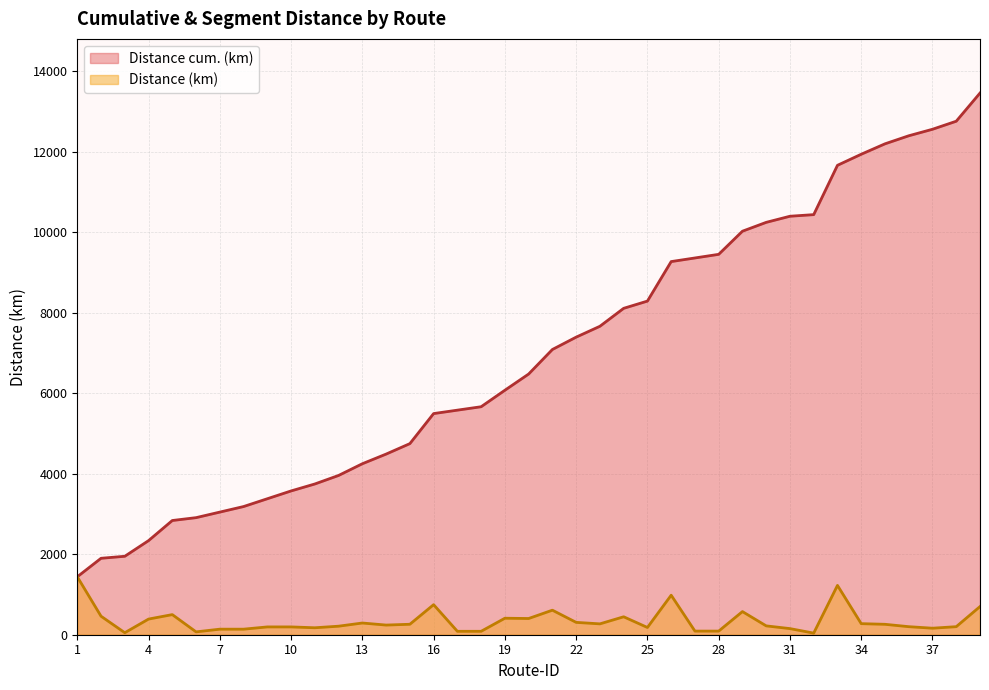

How many distinct data groups are displayed?

2